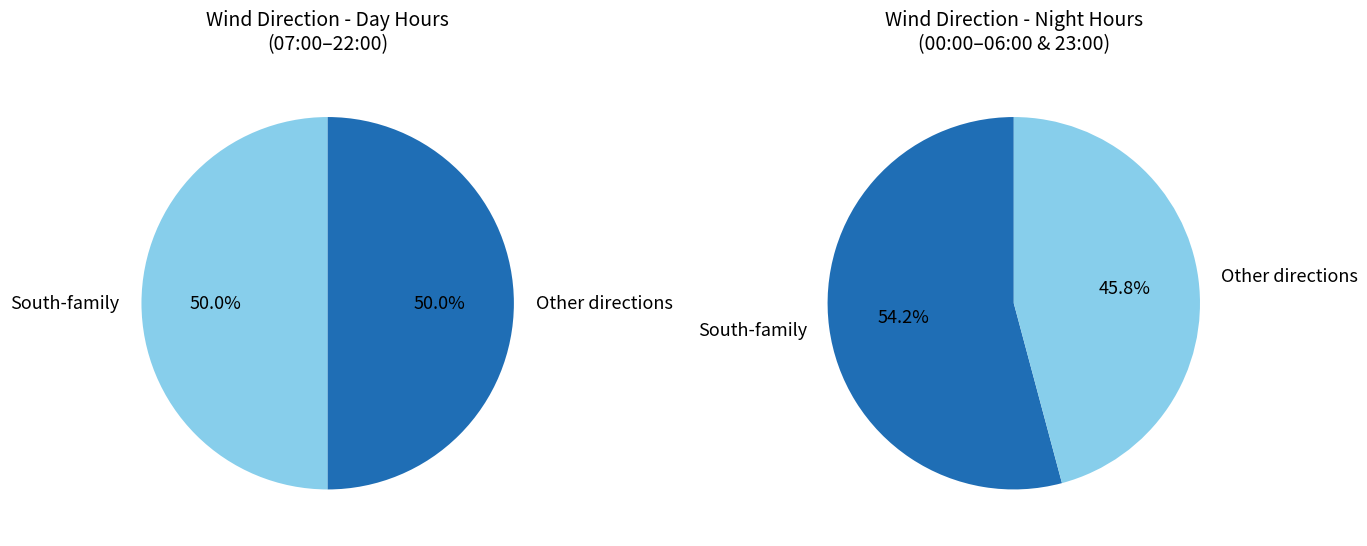

Does West account for over 50% of the chart?

No